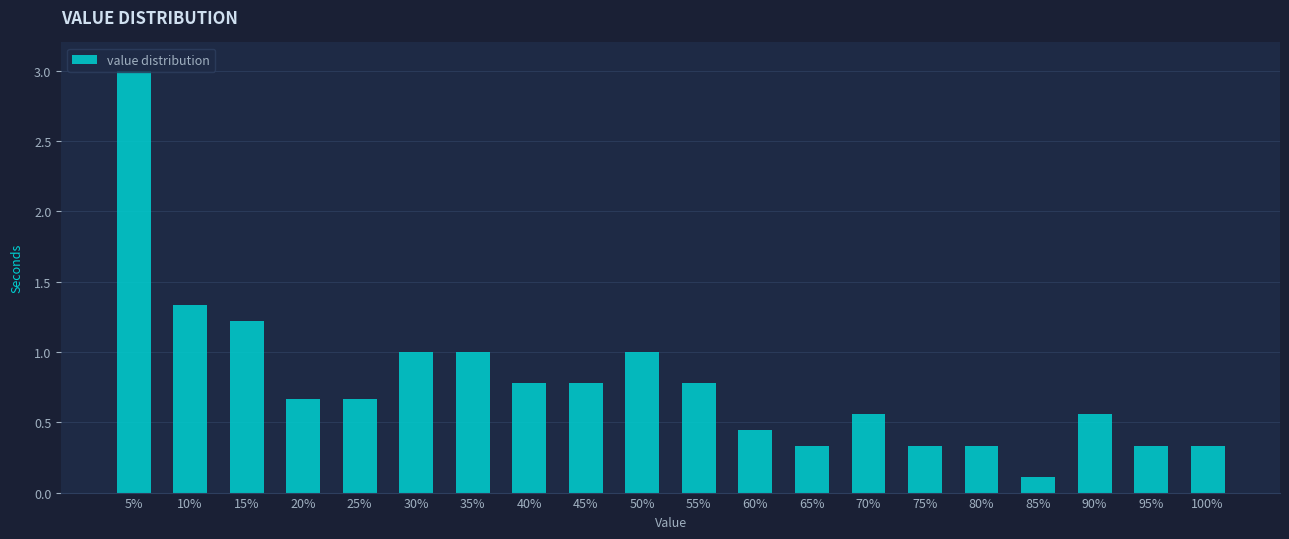

Which category has the lowest value across all series?

85%